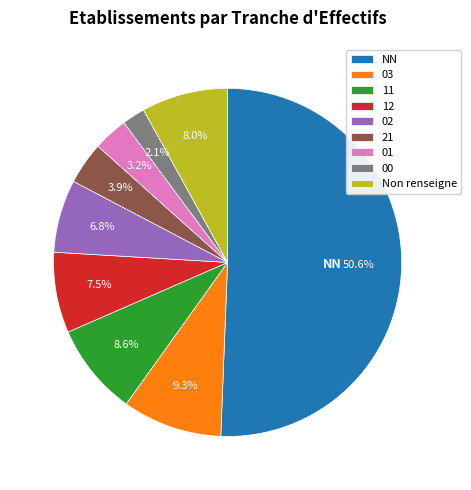

To the nearest percent, what portion does 21 represent?

4%